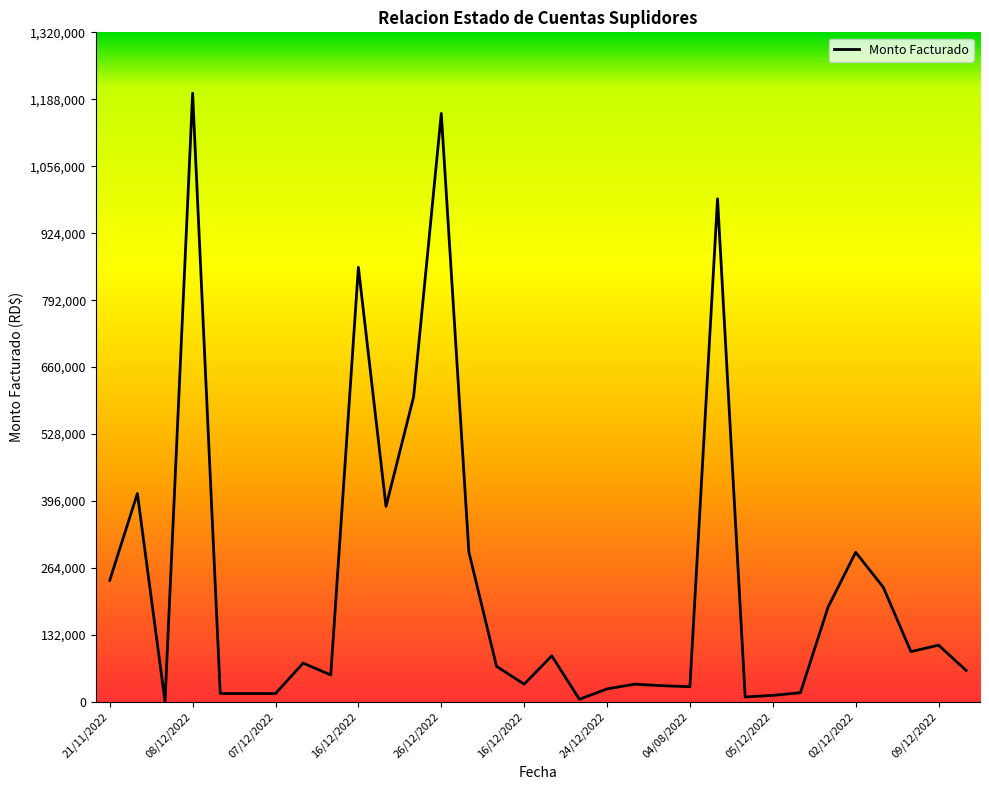

What is the difference between the maximum and minimum values?

1199112.3